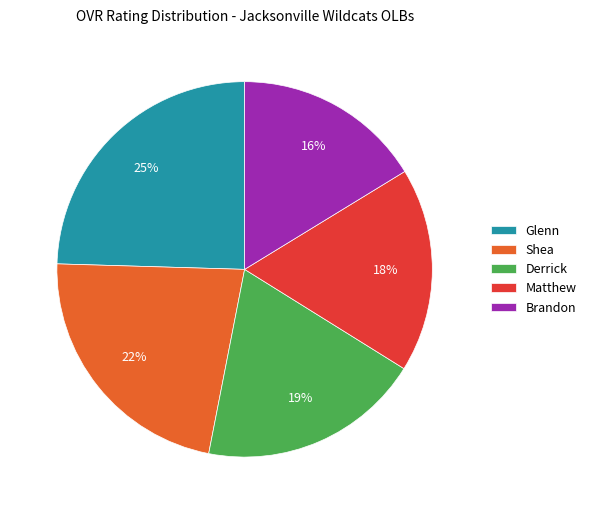

To the nearest percent, what is the combined percentage of Derrick and Matthew?

37%